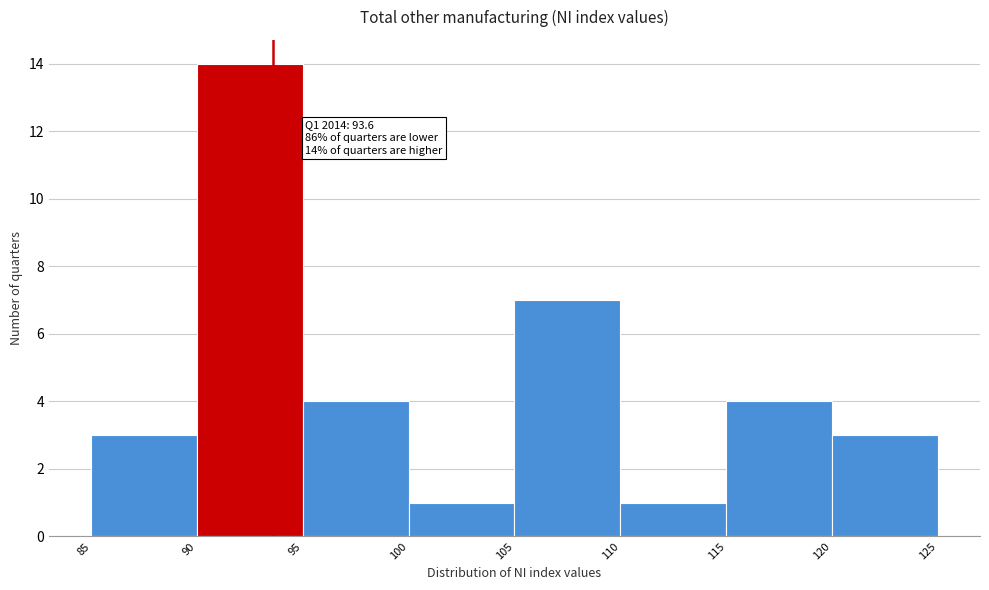

Over which range of the x-axis is the bar tallest?

90 to 95